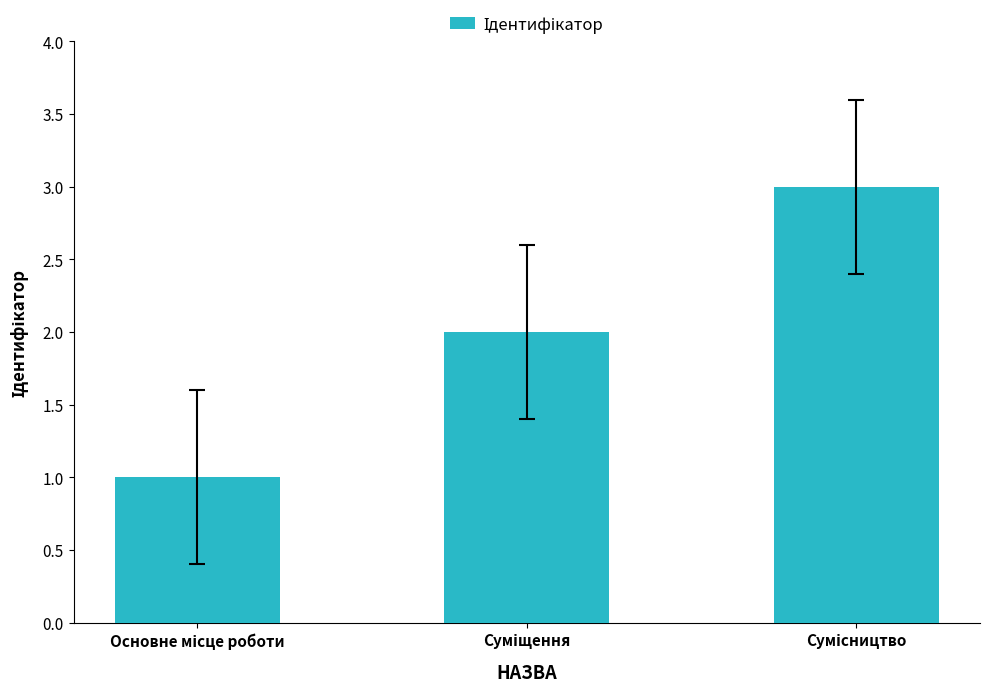

Reading right to left, what are all the values shown in this chart?

3	2	1